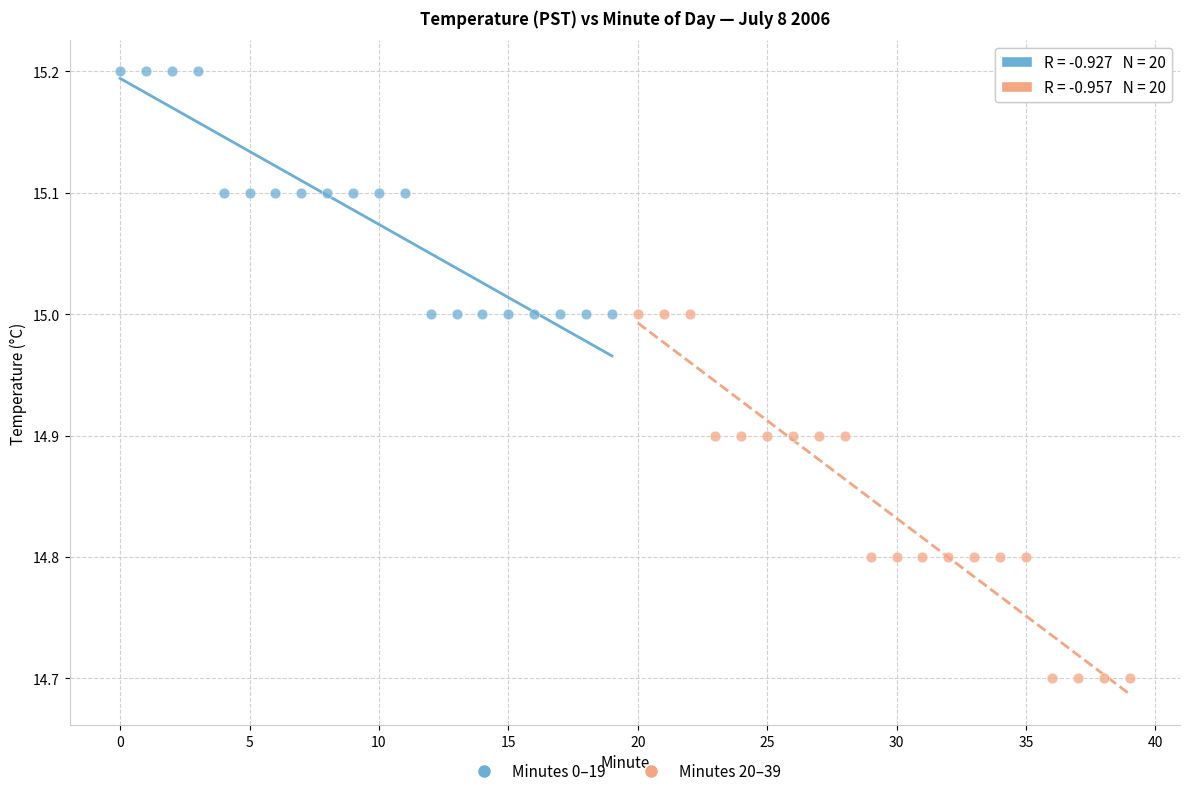

Which series has the widest spread of Y values?

Minutes 20–39